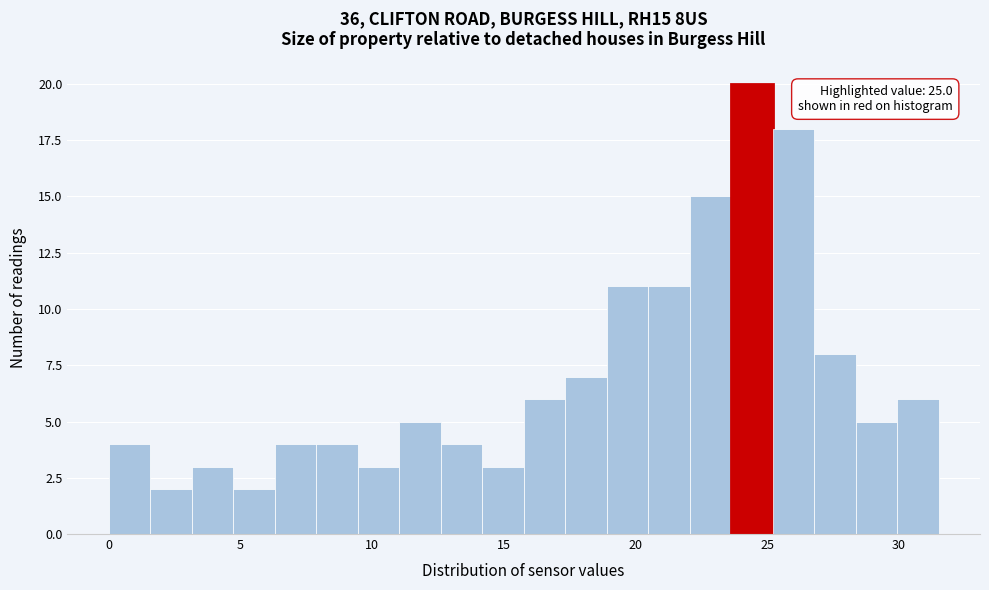

Read against the x-axis, roughly where is the centre of the tallest bar?

24.5